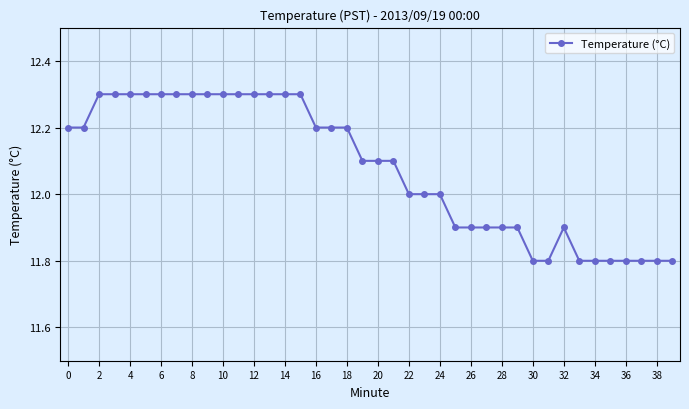

What is the minimum value shown in the chart?

11.8